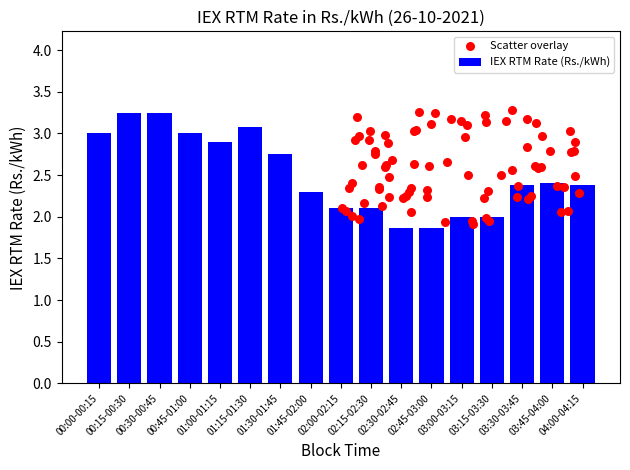

Between 01:30-01:45 and 00:00-00:15, which is larger?

00:00-00:15